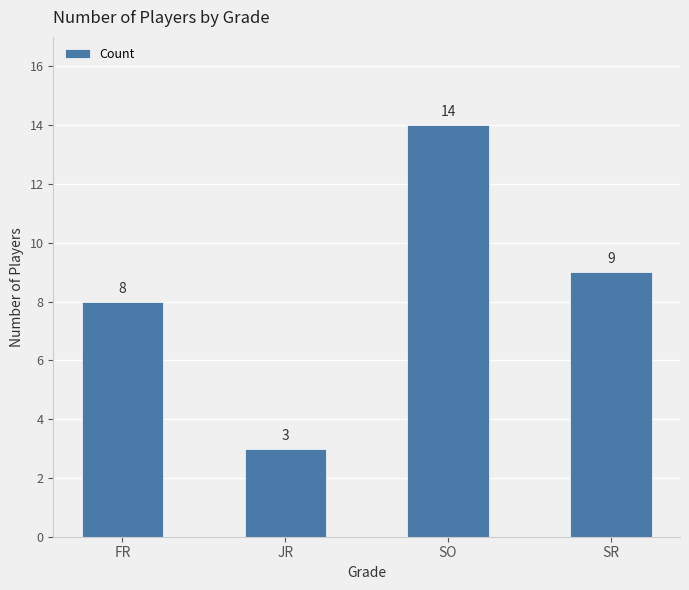

Reading left to right, what are all the values shown in this chart?

FR=8	JR=3	SO=14	SR=9